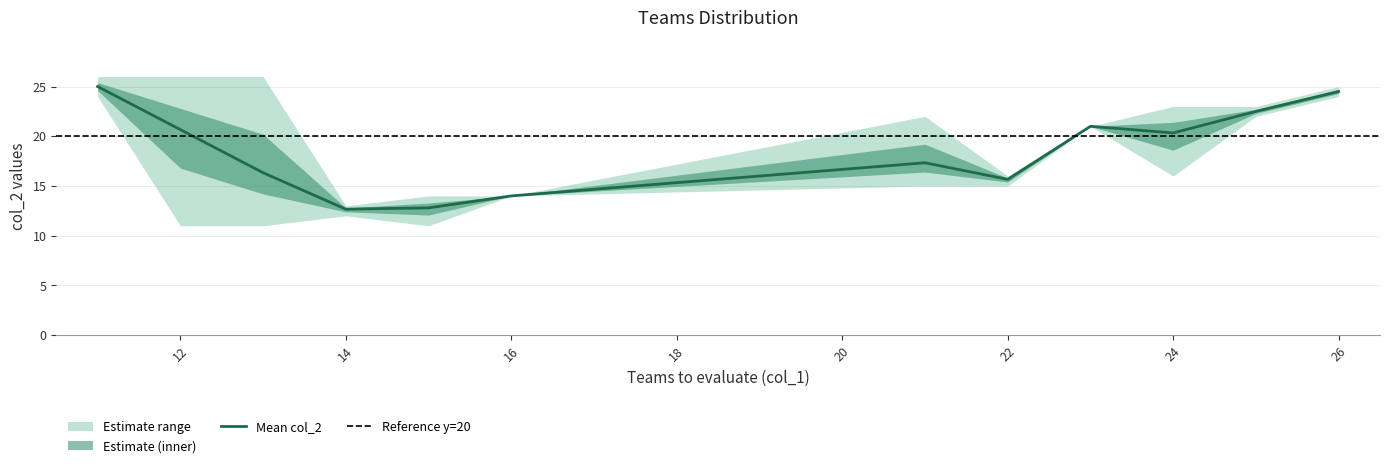

What is the highest value of the Mean col_2 series?

25.0